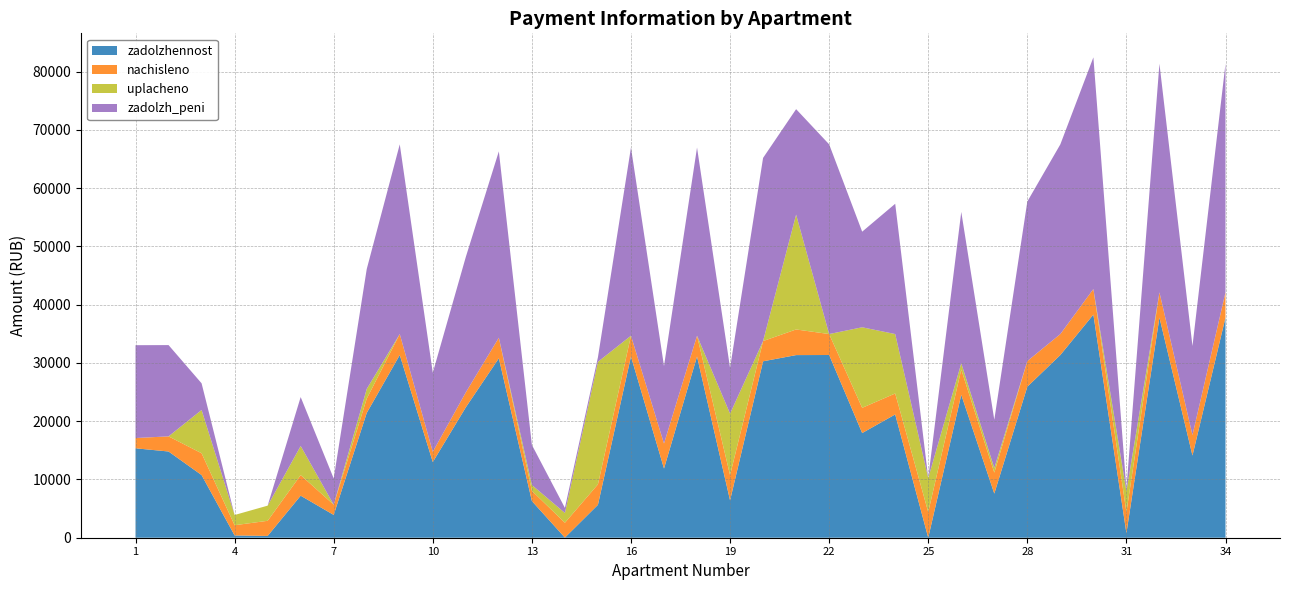

Reading left to right, list all the values displayed in this chart.

zadolzhennost: 1=15347.5	2=14797.9	3=10753.9	4=390.5	5=306.5	6=7213.9	7=3914.4	8=21415.0	9=31357.7	10=12987.7	11=22383.7	12=30796.8	13=6296.4	14=19.2	15=5643.9	16=31102.7	17=11874.2	18=31102.7	19=6406.0	20=30276.9	21=31342.9	22=31357.7	23=17963.1	24=21157.7	25=0.0	26=24528.1	27=7571.5	28=25915.7	29=31357.7	30=38292.1	31=785.2	32=37782.2	33=14107.0	34=37782.2
nachisleno: 1=1760.8	2=2597.4	3=3744.0	4=1755.0	5=2597.4	6=3533.4	7=1755.0	8=2457.0	9=3597.8	10=1755.0	11=2568.2	12=3533.4	13=1755.0	14=2550.6	15=3515.8	16=3568.5	17=4288.1	18=3568.5	19=4334.9	20=3474.9	21=4399.2	22=3597.8	23=4329.0	24=3597.8	25=4399.2	26=4334.9	27=3597.8	28=4399.2	29=3597.8	30=4393.4	31=3597.8	32=4334.9	33=3515.8	34=4334.9
uplacheno: 1=0.0	2=0.0	3=7425.9	4=1755.5	5=2599.0	6=5000.0	7=0.0	8=1663.8	9=0.0	10=0.0	11=0.0	12=0.0	13=1000.0	14=1680.8	15=21034.5	16=0.0	17=0.0	18=0.0	19=10555.6	20=0.0	21=19709.4	22=0.0	23=13826.0	24=10200.0	25=5841.5	26=1080.0	27=800.0	28=0.0	29=0.0	30=0.0	31=3597.8	32=0.0	33=0.0	34=0.0
zadolzh_peni: 1=15934.4	2=15663.7	3=4576.0	4=0.0	5=0.3	6=8391.7	7=4499.4	8=20570.2	9=32557.0	10=13572.7	11=23239.7	12=31974.6	13=6881.4	14=869.4	15=781.3	16=32292.2	17=13303.5	18=32292.2	19=7850.9	20=31435.2	21=18099.8	22=32557.0	23=16406.1	24=22357.0	25=0.0	26=25973.1	27=8270.7	28=27382.1	29=32557.0	30=39756.5	31=399.8	32=39227.1	33=15279.0	34=39227.1